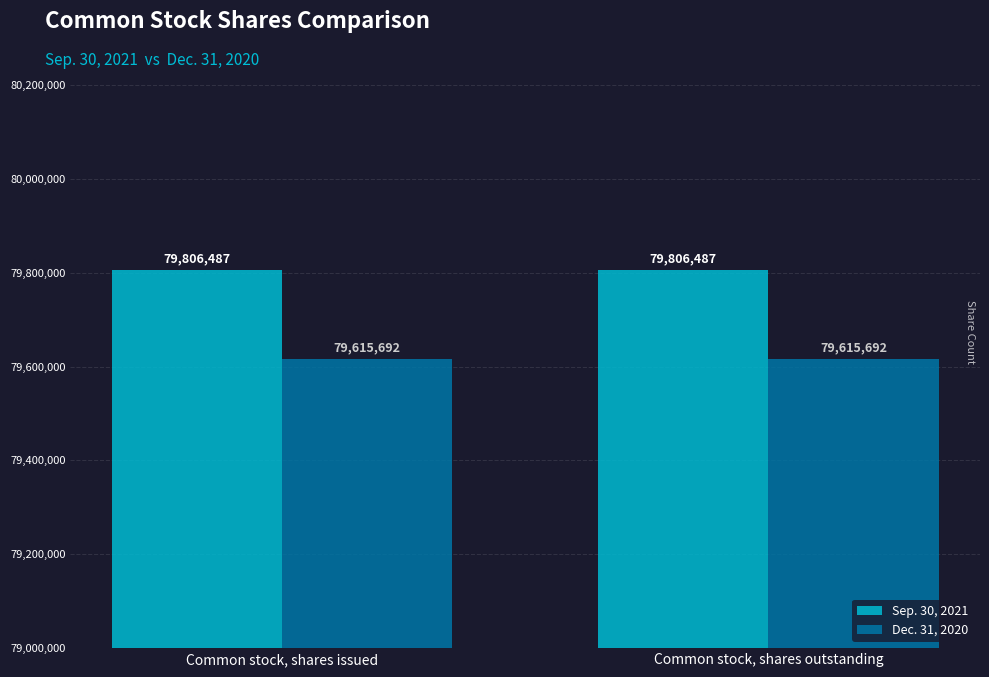

What is the label of the 1st bar from the left?

Common stock, shares issued